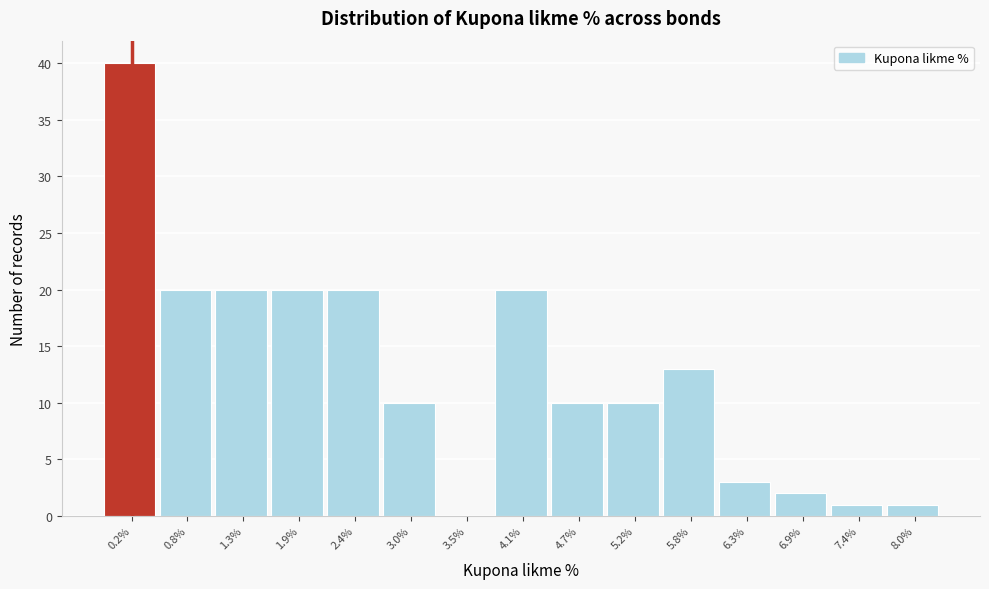

What is the height of the bar covering 6.6 to 7.1 on the x-axis? Neither the bar edges nor the heights are printed on the chart, so give them approximately, as read against the axes.

2